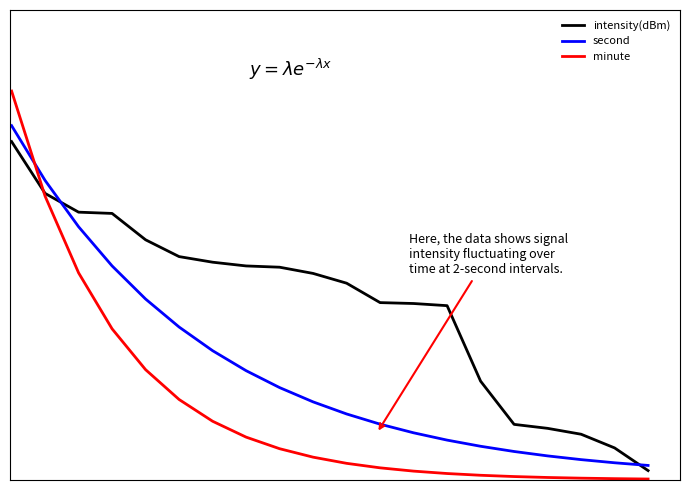

What are all the series names shown in the legend?

intensity(dBm), second, minute